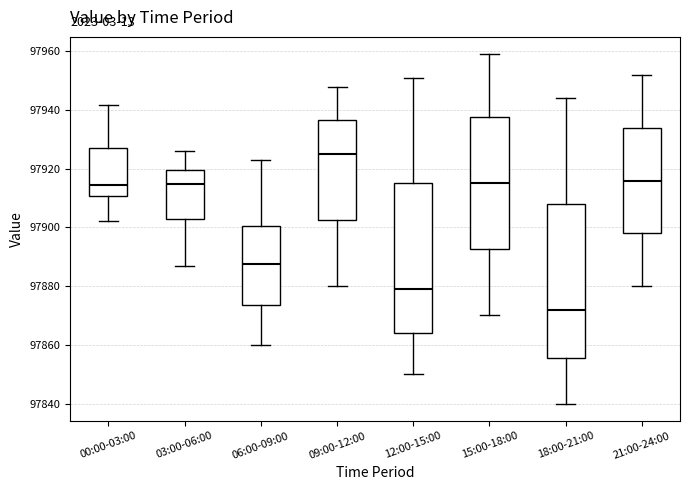

Which box has the highest median line?

09:00-12:00